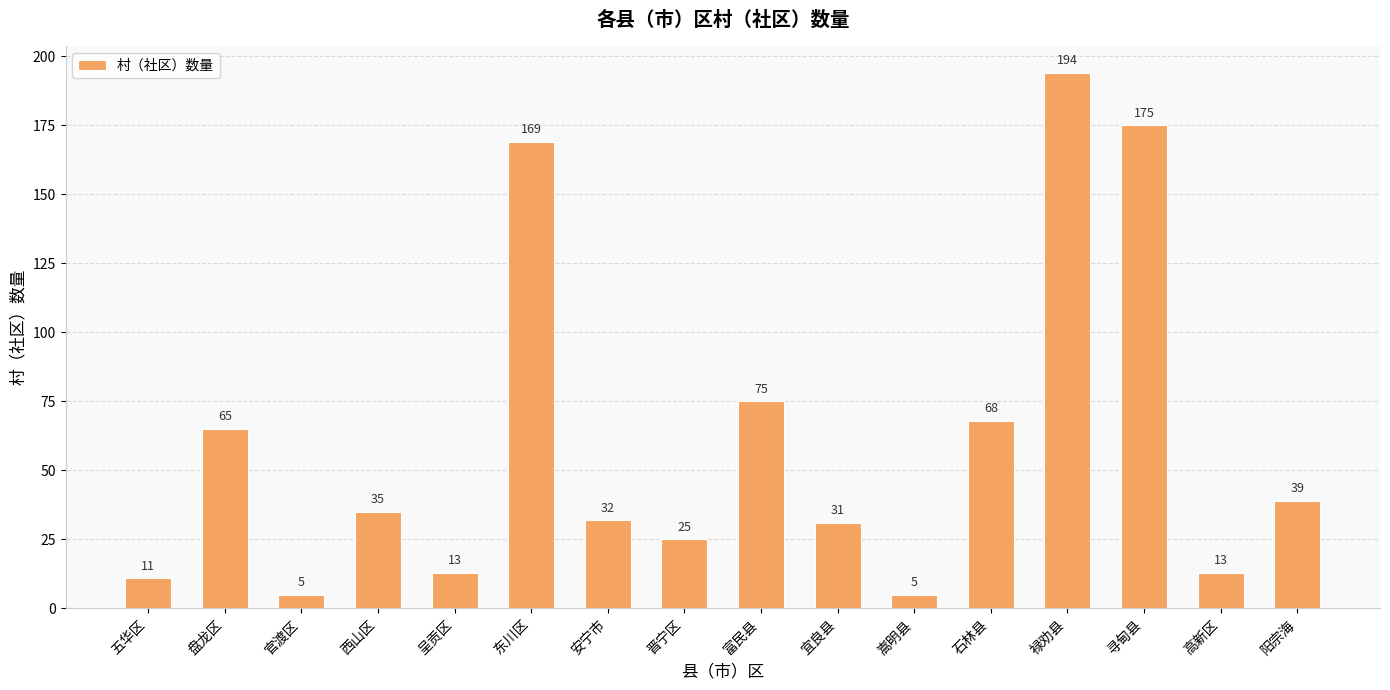

The value at 石林县 is 30. True or false?

False